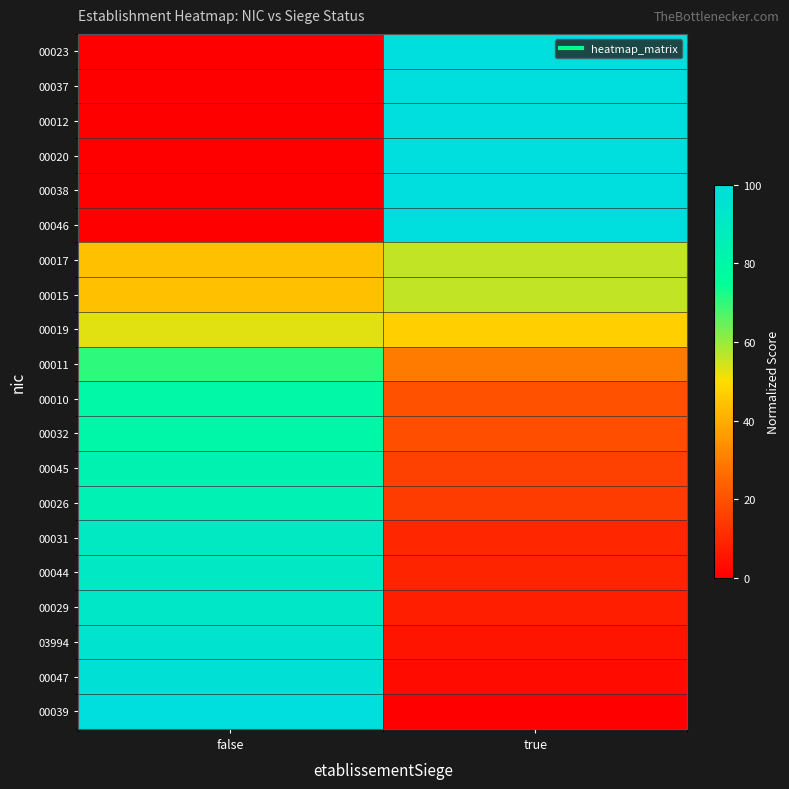

Reading right to left, extract all data points from this chart.

00023: true=100.0	false=0.0
00037: true=100.0	false=0.0
00012: true=100.0	false=0.0
00020: true=100.0	false=0.0
00038: true=100.0	false=0.0
00046: true=100.0	false=0.0
00017: true=56.0	false=44.0
00015: true=56.0	false=44.0
00019: true=47.2	false=52.8
00011: true=29.6	false=70.4
00010: true=20.1	false=79.9
00032: true=19.3	false=80.7
00045: true=16.2	false=83.8
00026: true=14.9	false=85.1
00031: true=9.5	false=90.5
00044: true=9.2	false=90.8
00029: true=7.6	false=92.4
03994: true=5.1	false=94.9
00047: true=2.8	false=97.2
00039: true=0.0	false=100.0